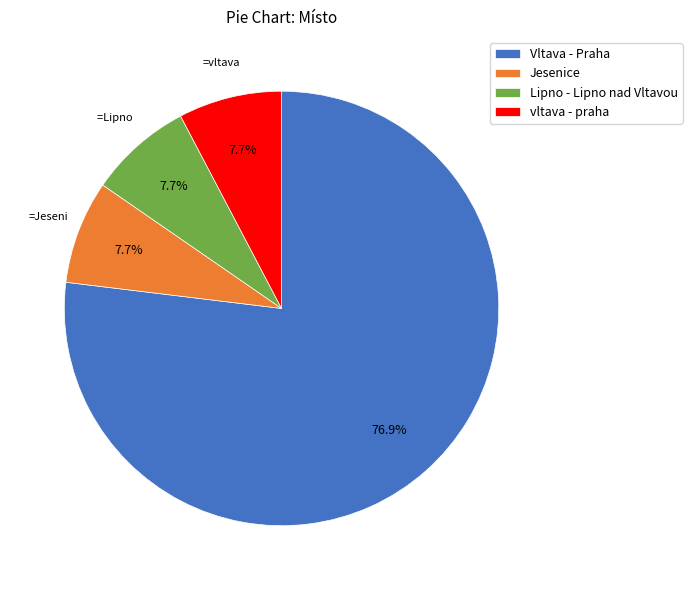

Which has a higher value, vltava - praha or Vltava - Praha?

Vltava - Praha